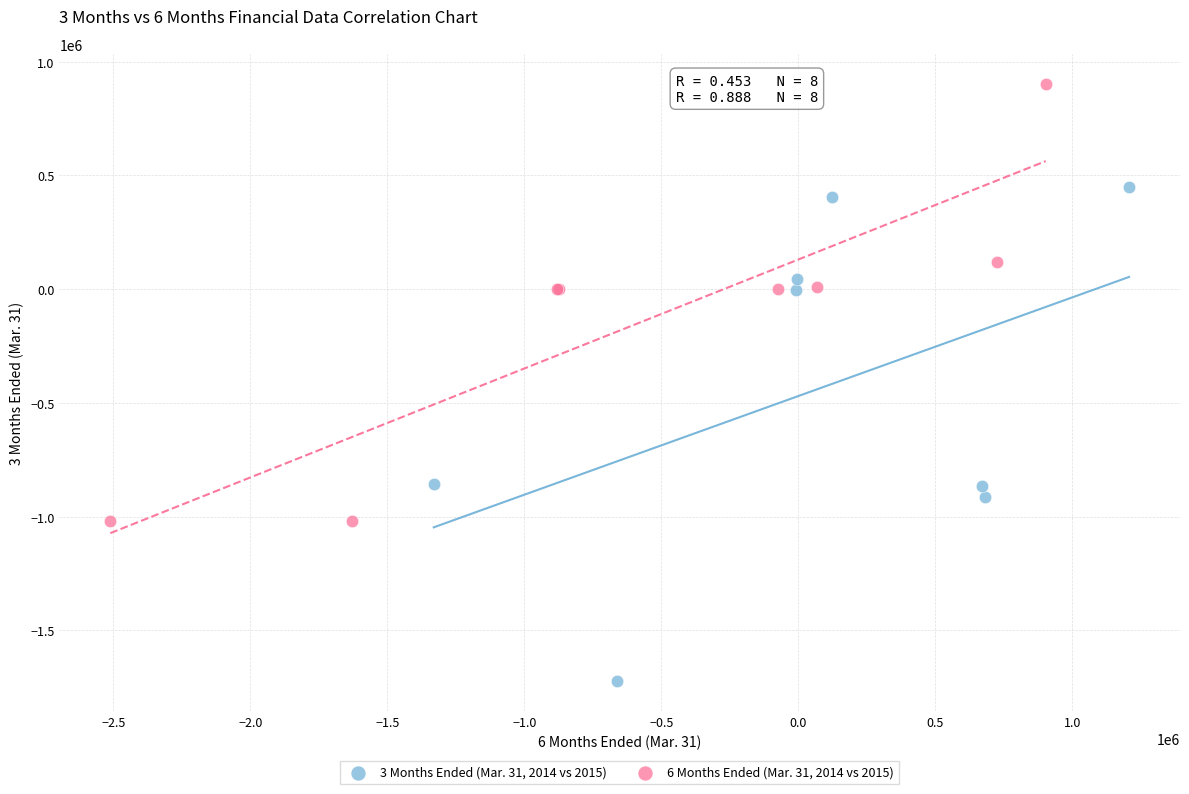

Which series has the largest Y range (max minus min)?

3 Months Ended (Mar. 31, 2014 vs 2015)